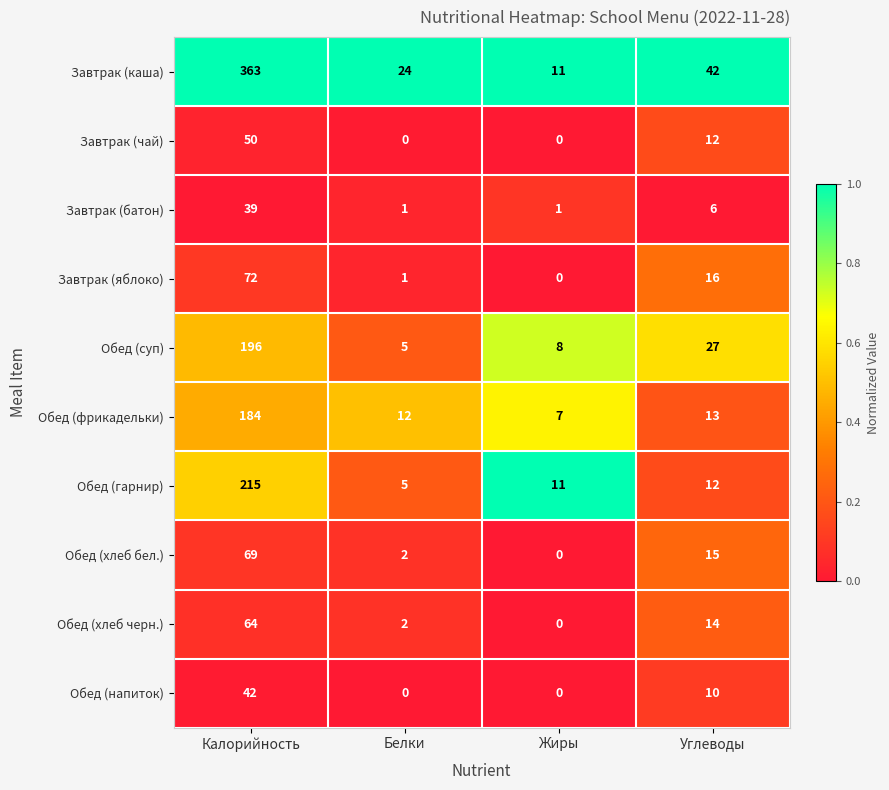

The value of Обед (суп) at Белки is 1. True or false?

False